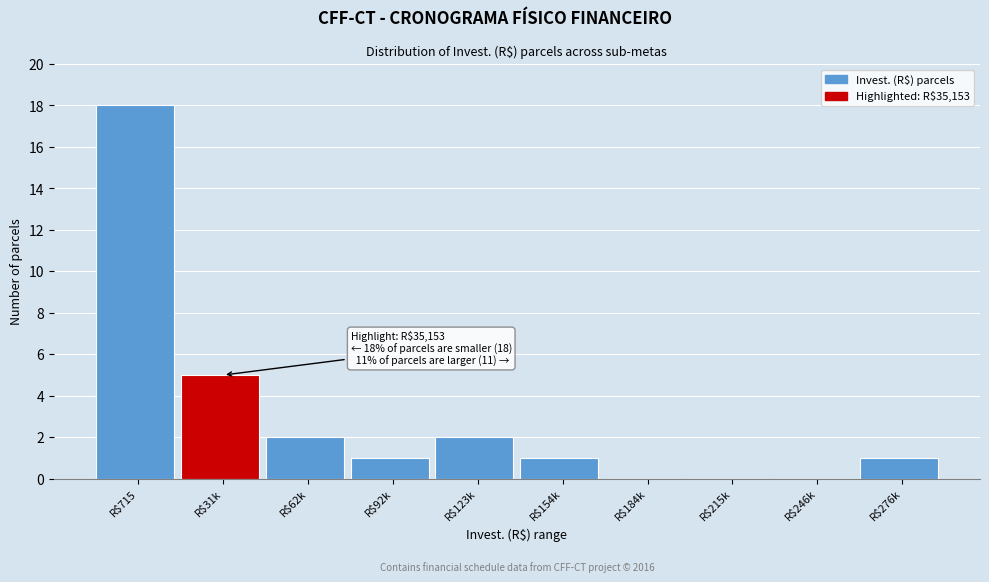

What is the sum of all values?

30